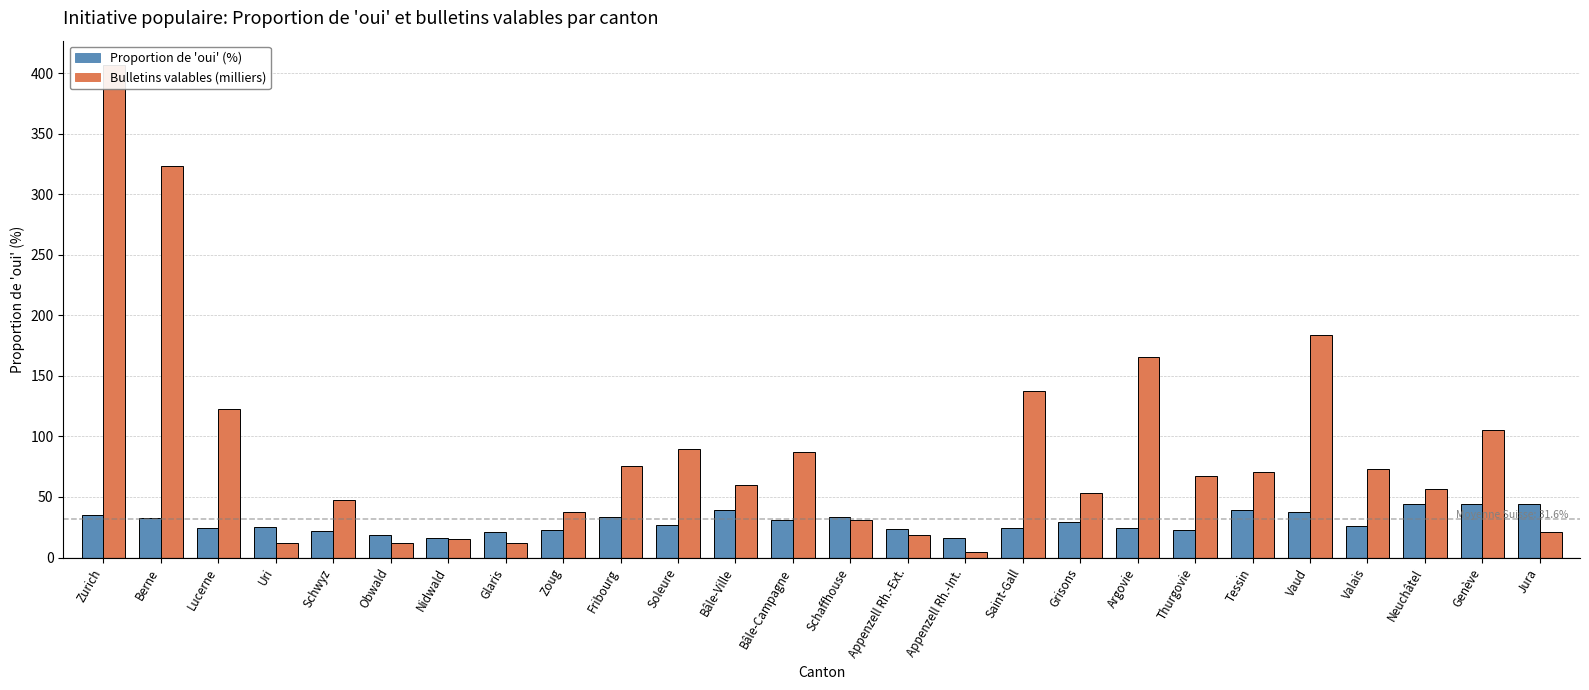

At how many categories does at least one series exceed 359?

1